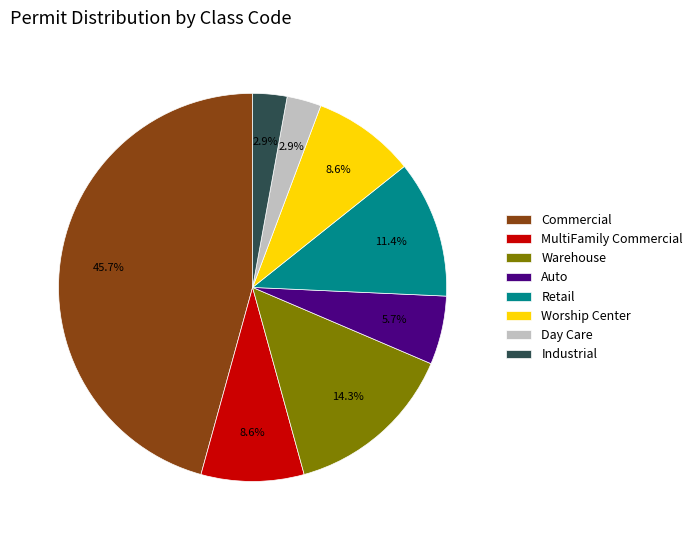

What percentage do Auto and Industrial together represent?

8.6%